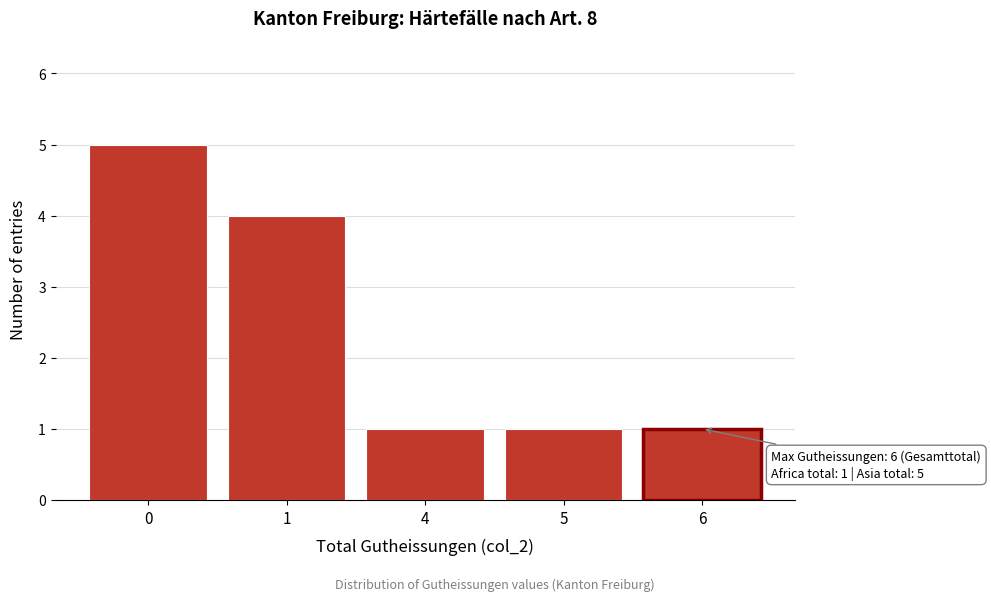

Reading right to left, what are all the values shown in this chart?

6=1	5=1	4=1	1=4	0=5